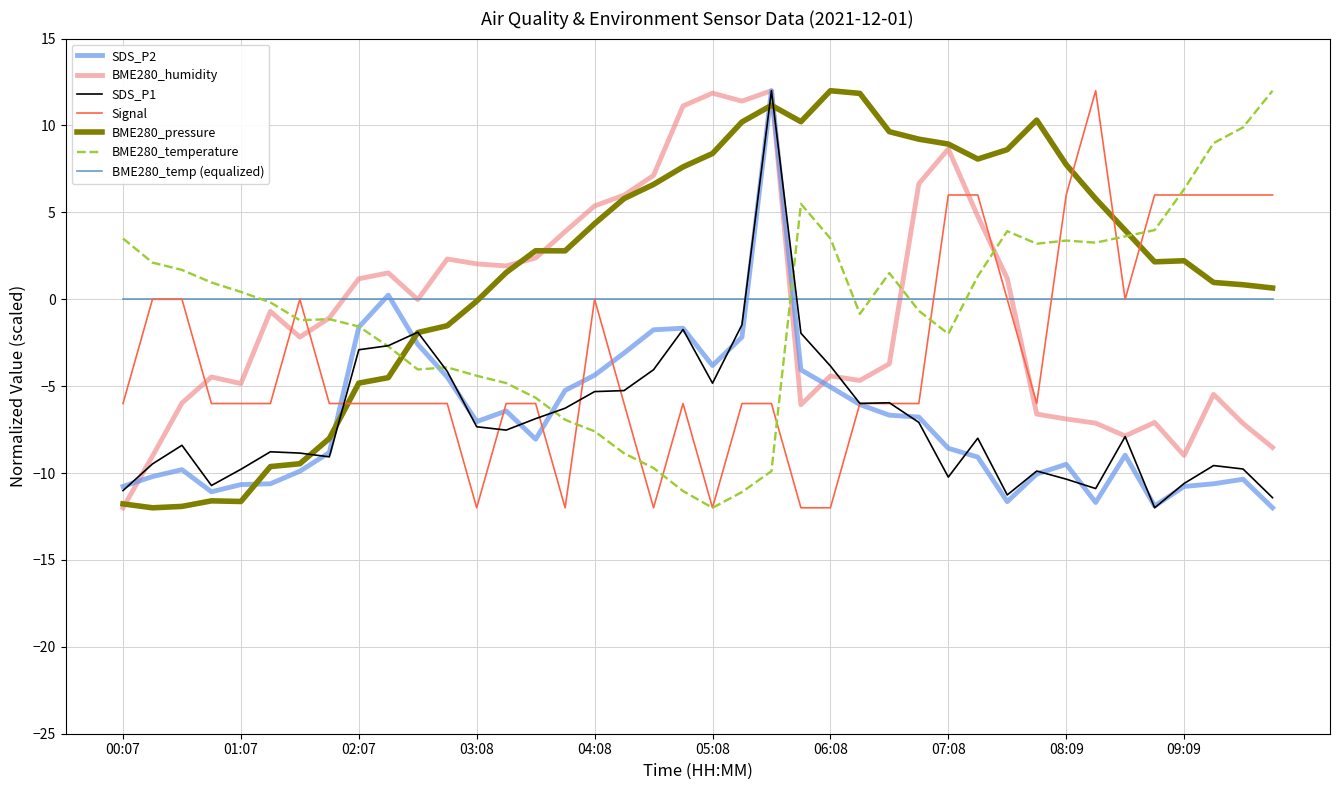

What is the difference between the second highest and second lowest values in the BME280_pressure series?

23.8